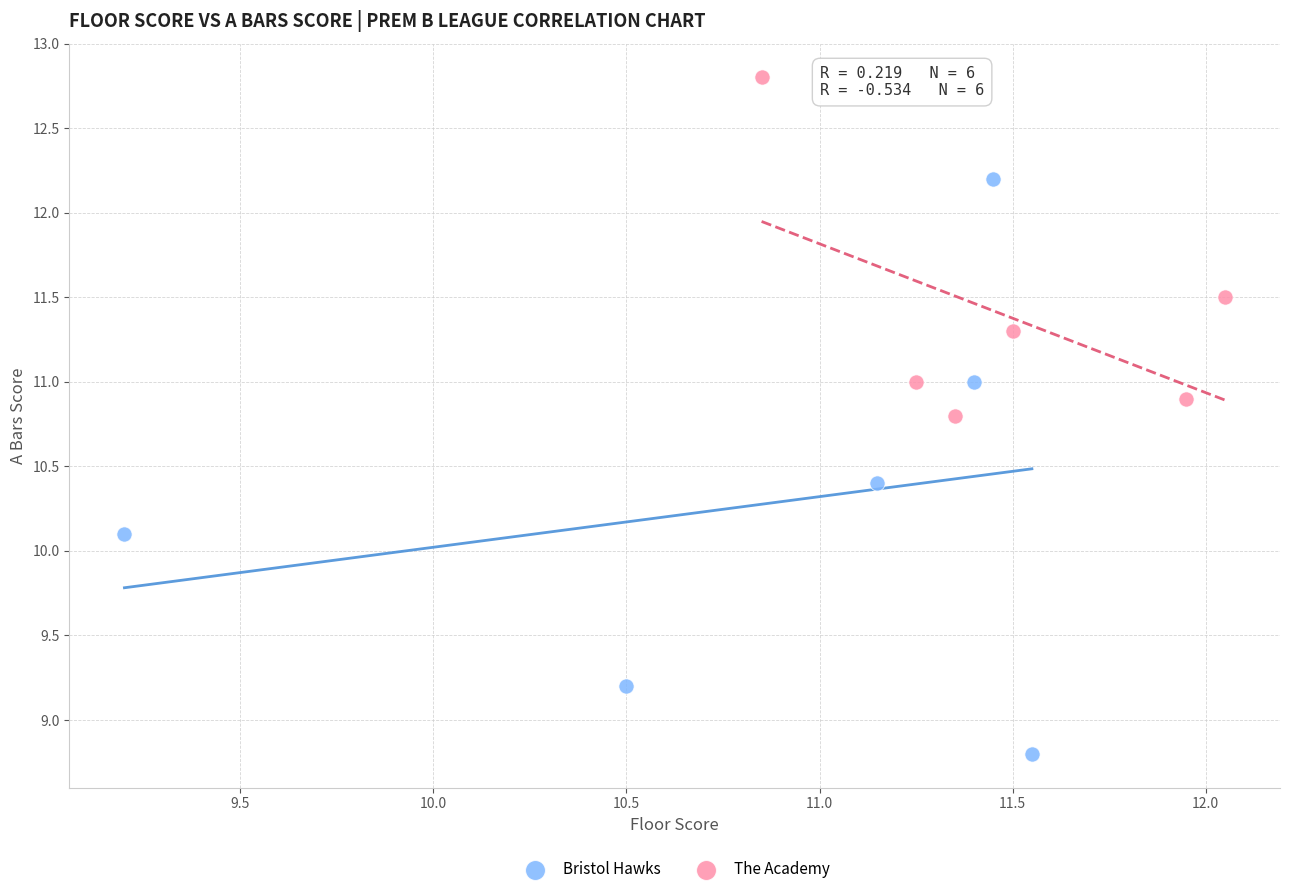

What are all the series names shown in the legend?

Bristol Hawks, The Academy